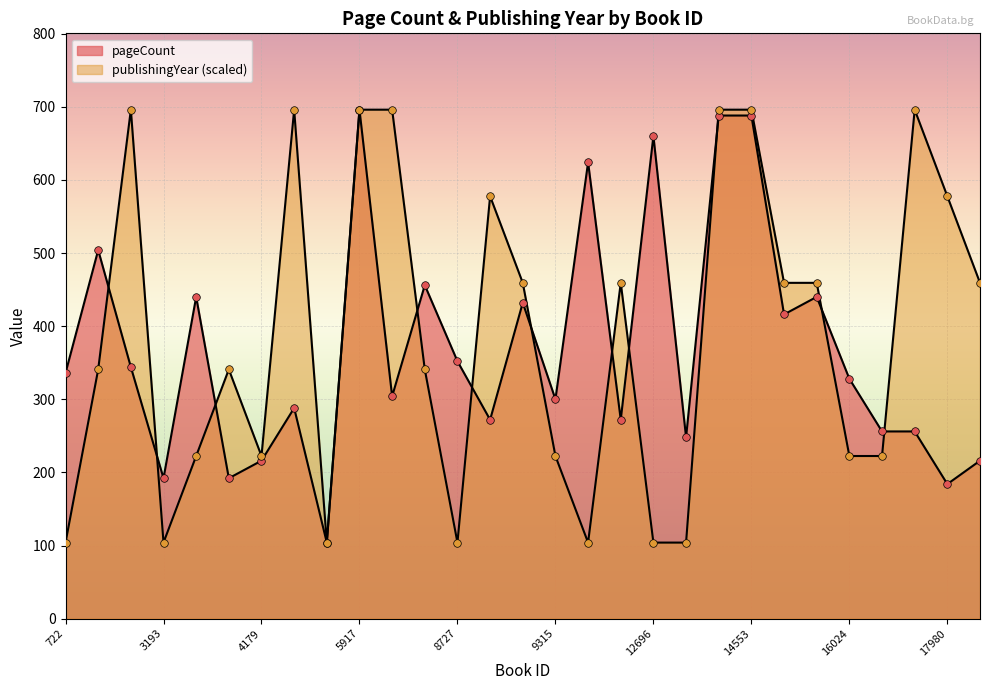

Which series contains the lowest Y value?

pageCount